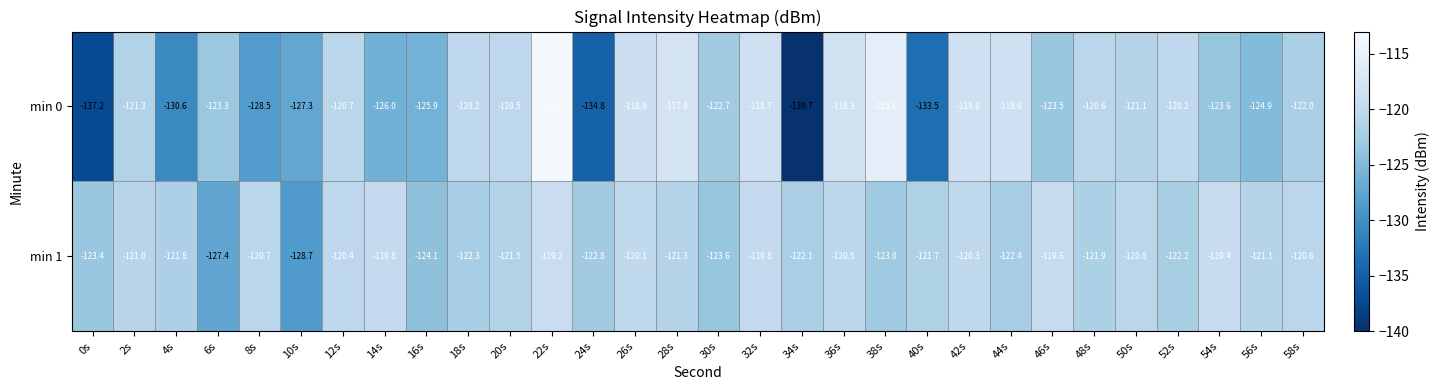

Rank the series by their average value, from highest to lowest.

min 1, min 0